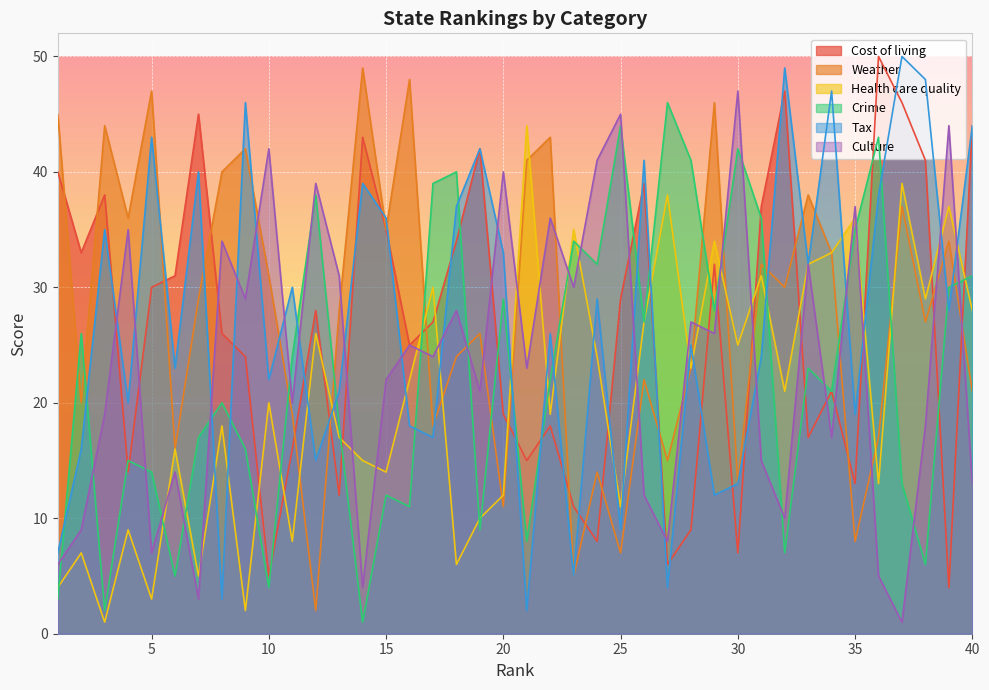

What is the value of the Weather point at the 33rd from the left?

38